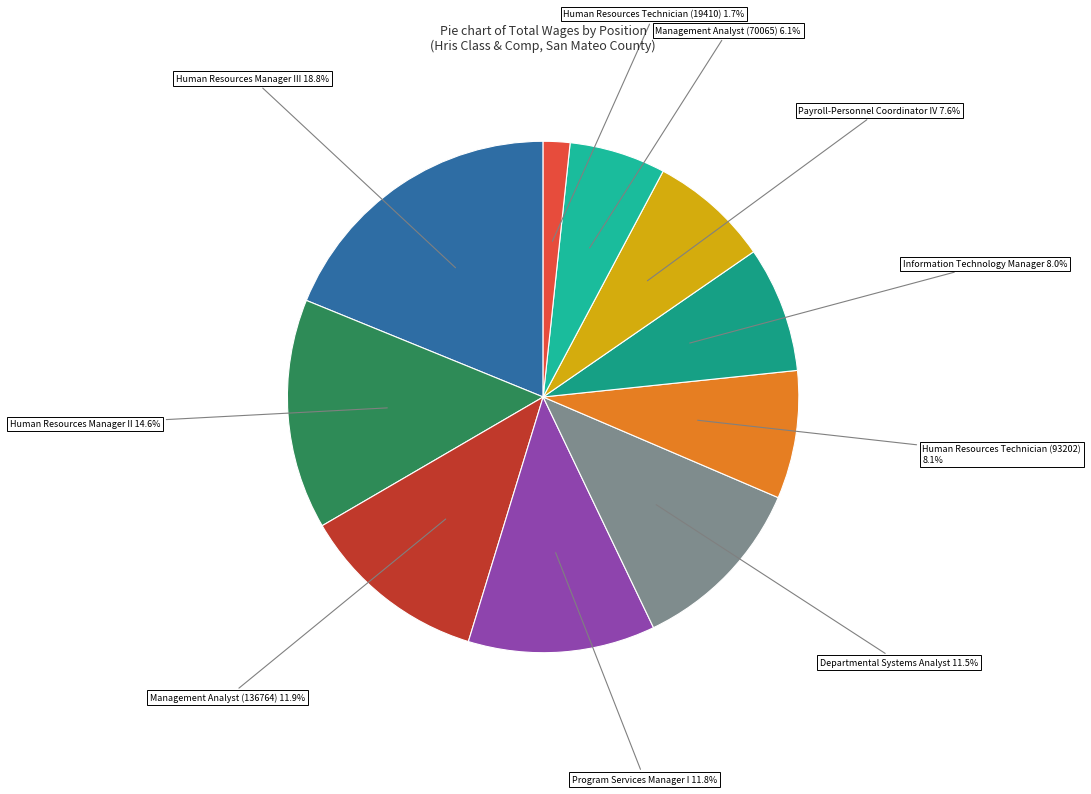

Which has a higher value, Program Services Manager I or Human Resources Technician (19410)?

Program Services Manager I